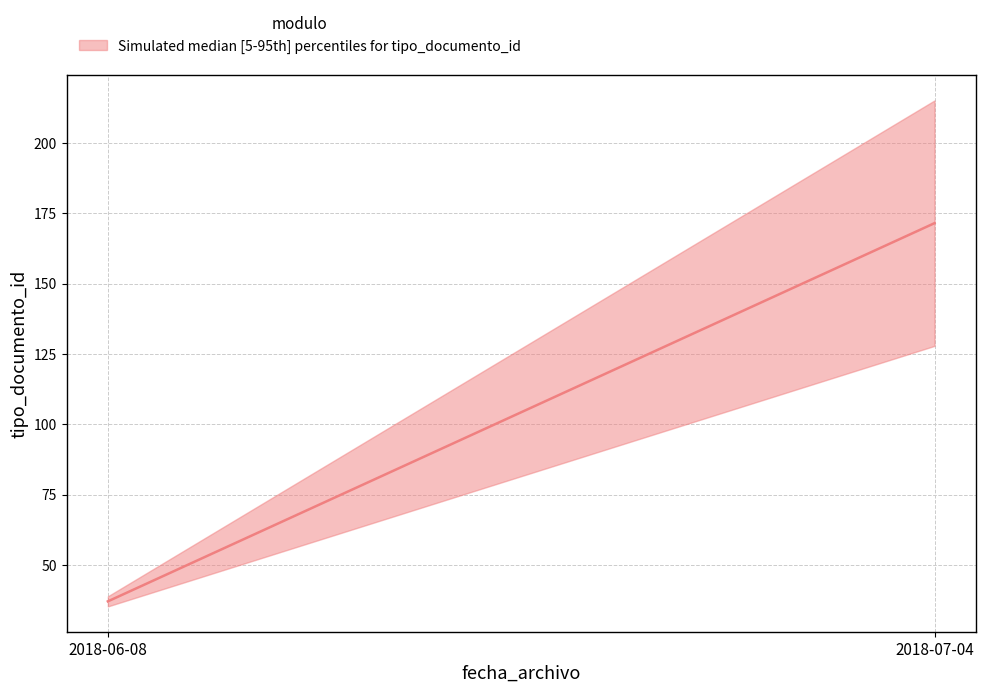

What is the sum of the values at 2018-06-08 and 2018-06-08?

76